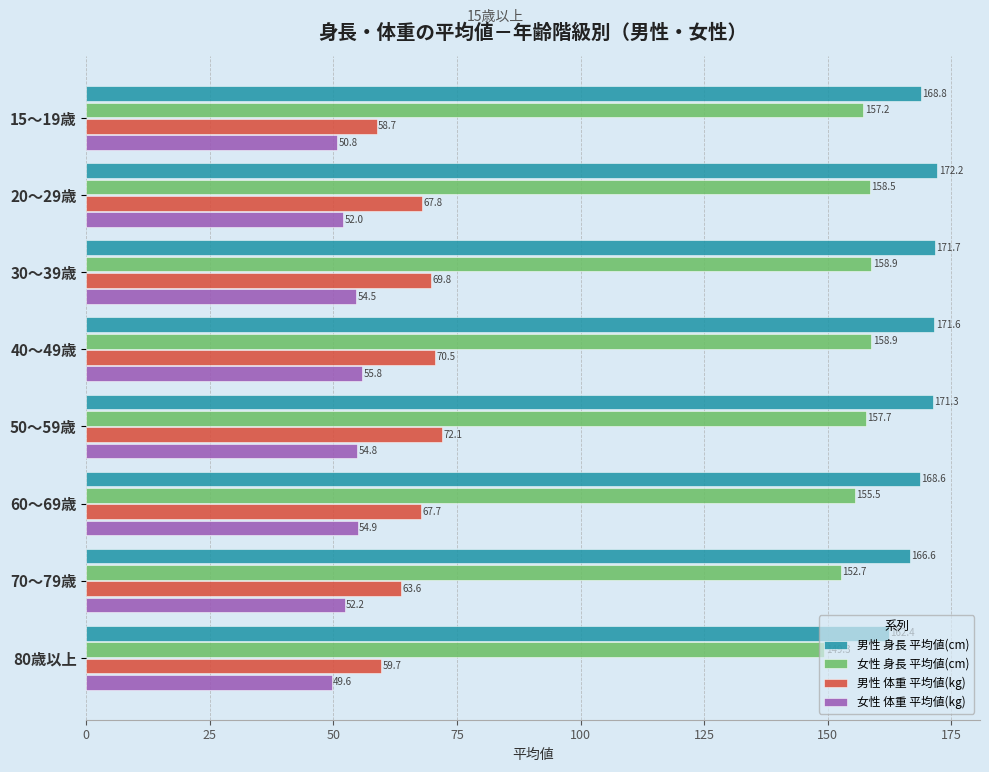

Which series has the largest range (max minus min)?

男性 体重 平均値(kg)